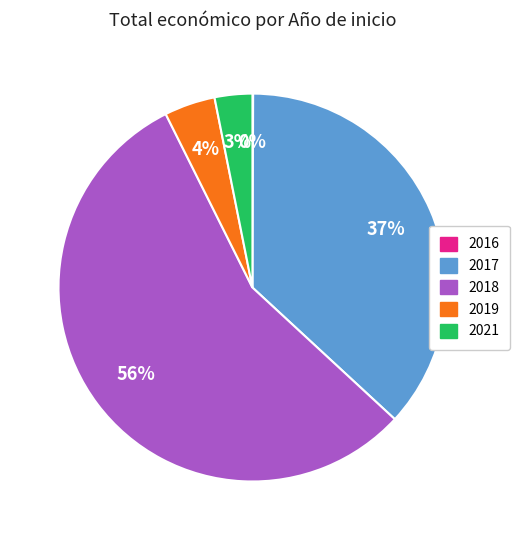

What is the largest slice in the pie chart?

2018